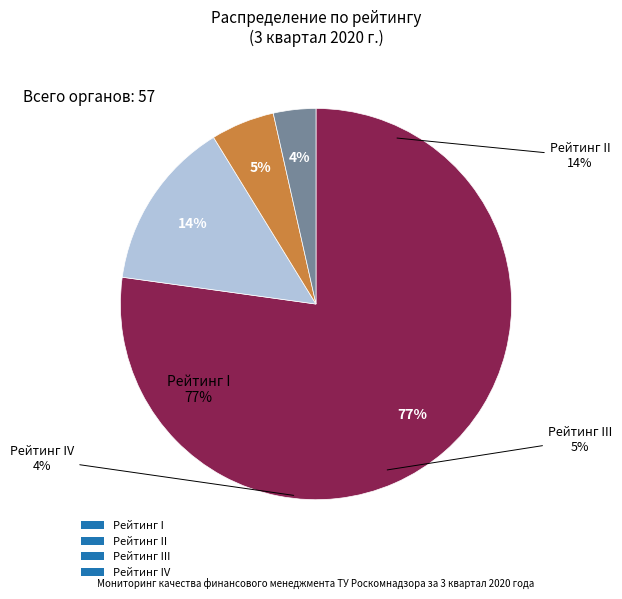

Combined, do 5 and II account for over 50%?

No